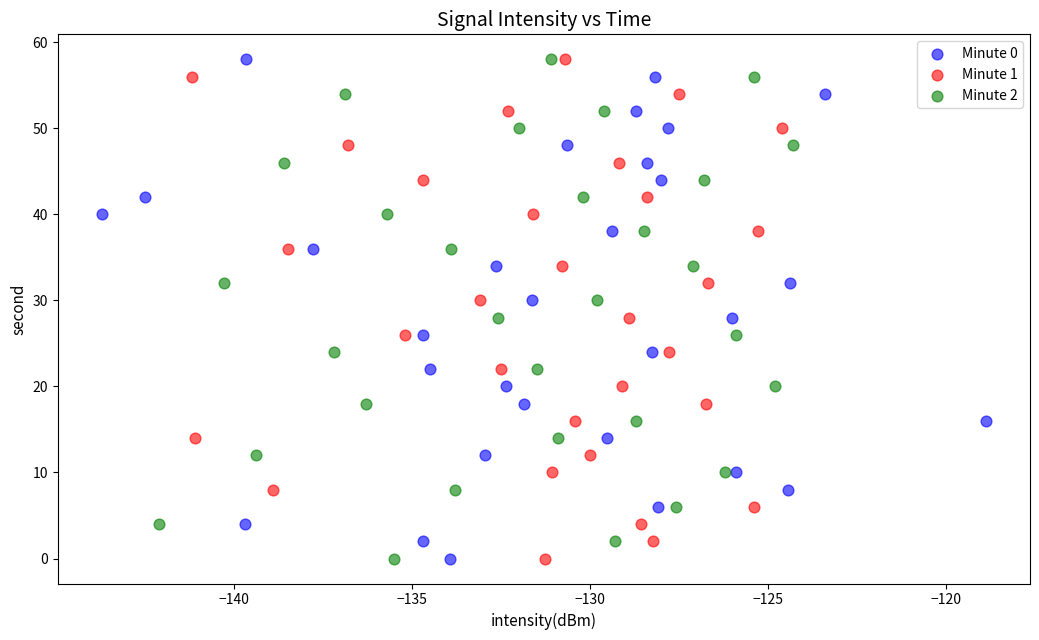

What are all the series names shown in the legend?

Minute 0, Minute 1, Minute 2